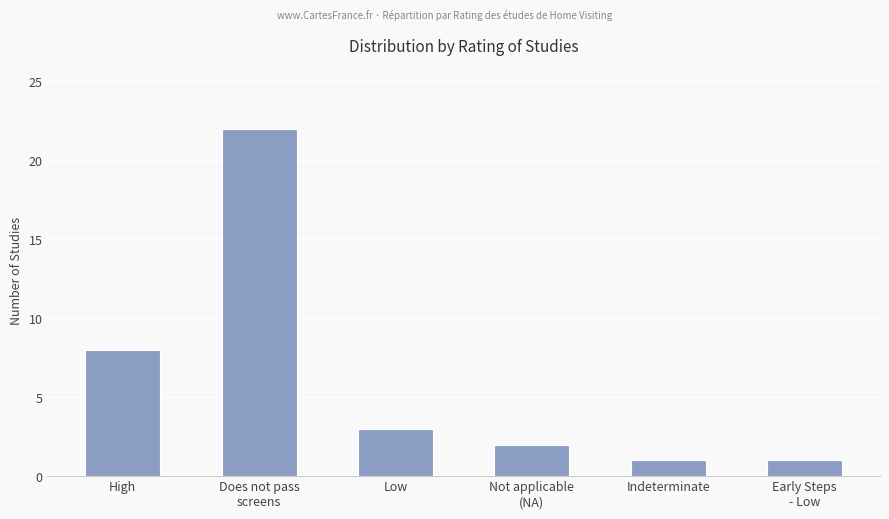

At which label is the value closest to 11?

High